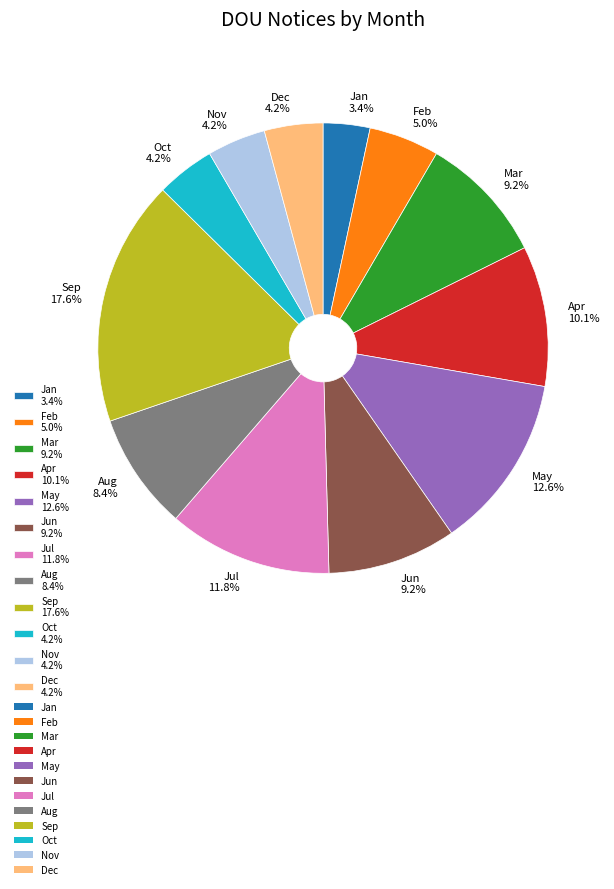

What is the smallest slice in the pie chart?

Jan